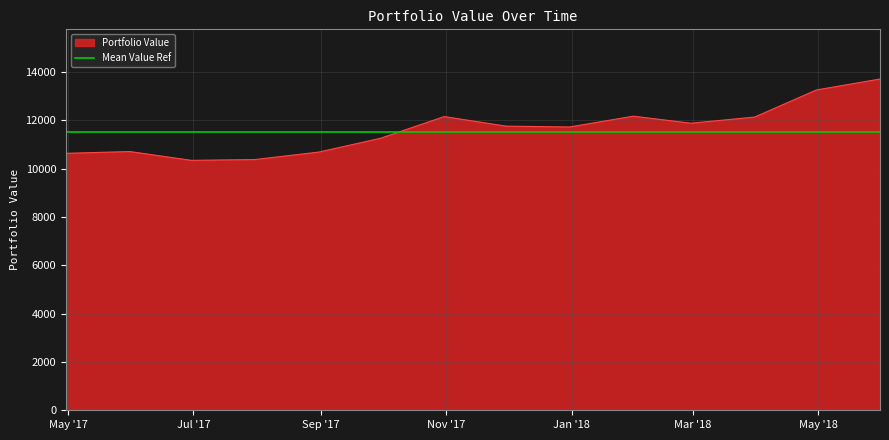

Reading left to right, list all the values displayed in this chart.

2017-04-30=10636.8	2017-05-31=10710.5	2017-06-30=10345.6	2017-07-31=10380.4	2017-08-31=10689.2	2017-09-30=11260.5	2017-10-31=12158.3	2017-11-30=11762.7	2017-12-31=11727.3	2018-01-31=12175.1	2018-02-28=11883.8	2018-03-31=12137.6	2018-04-30=13259.3	2018-05-31=13713.1